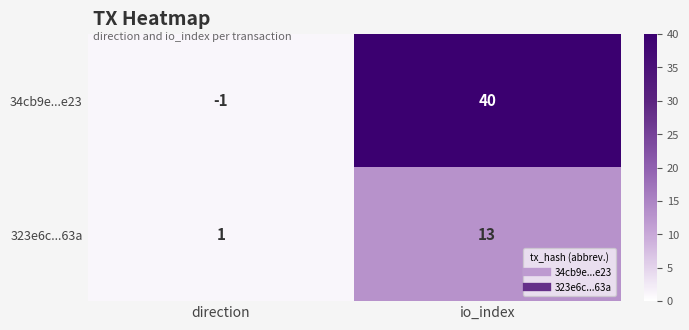

What is the sum of the 34cb9e...e23 values at direction and io_index?

39